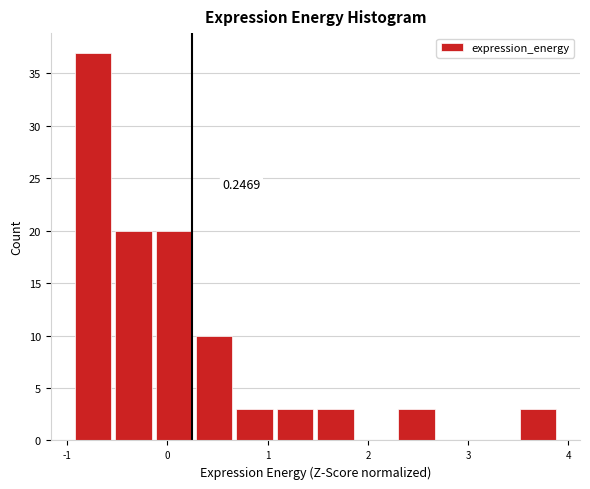

Which range on the x-axis has the tallest bar?

-0.9 to -0.5